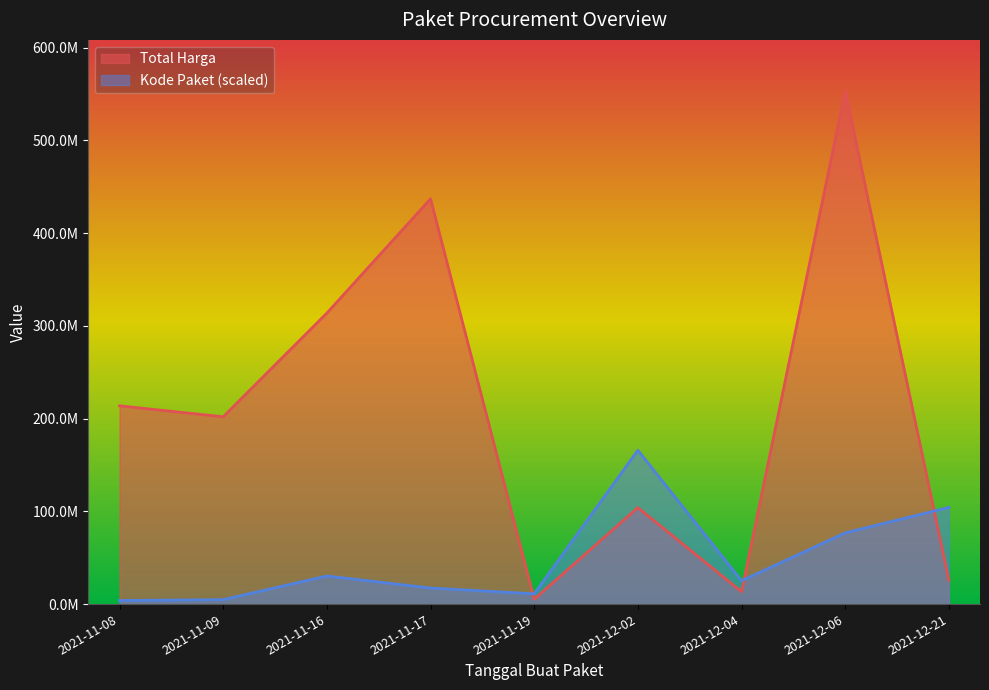

What are all the series names shown in the legend?

Total Harga, Kode Paket (scaled)